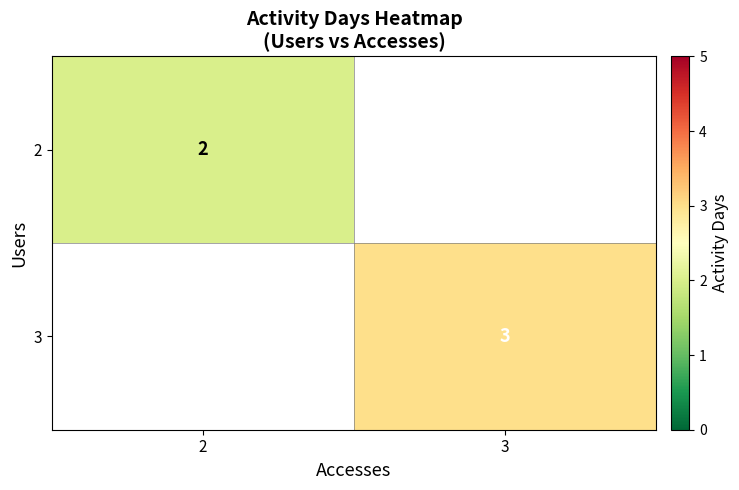

The 2 series shows 2 at 2. True or false?

True